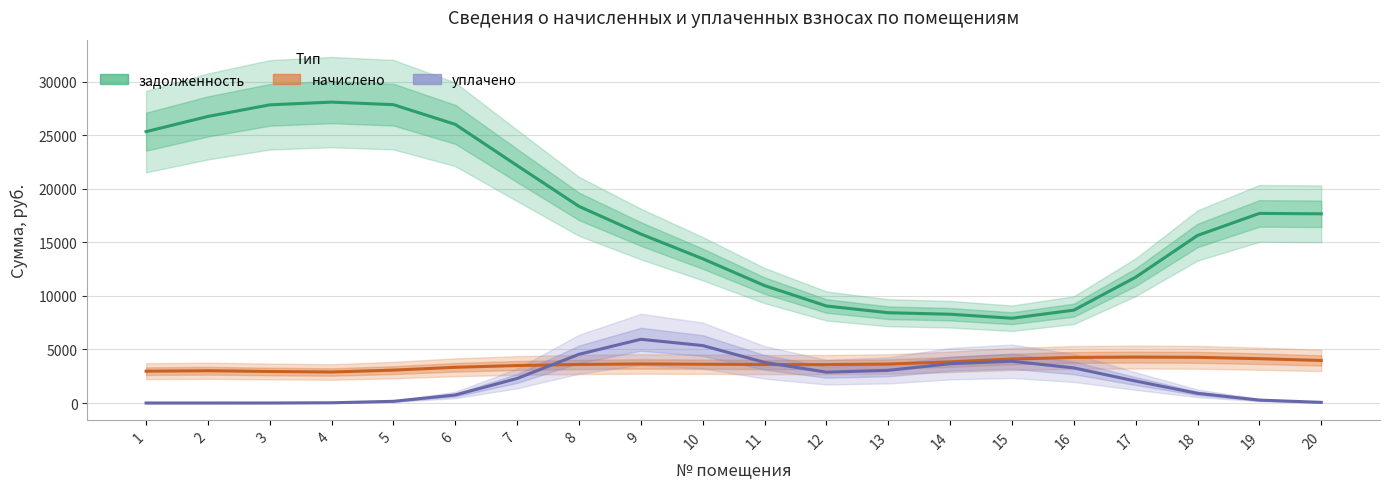

Between 17 and 7, which is larger?

7